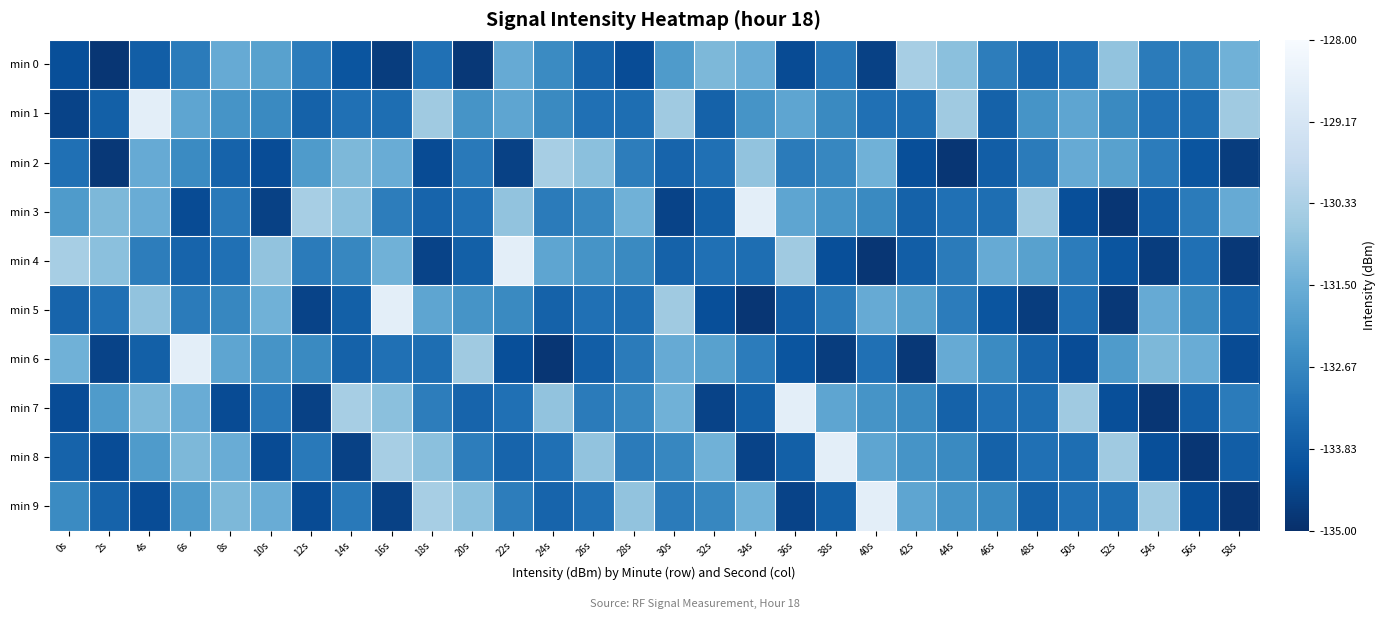

Reading right to left, list all the values displayed in this chart.

min 0: 58s=-131.4	56s=-132.7	54s=-133.0	52s=-130.8	50s=-133.3	48s=-133.6	46s=-132.9	44s=-130.9	42s=-130.4	40s=-134.5	38s=-133.0	36s=-134.3	34s=-131.5	32s=-131.2	30s=-132.1	28s=-134.2	26s=-133.6	24s=-132.6	22s=-131.6	20s=-134.8	18s=-133.3	16s=-134.6	14s=-134.0	12s=-132.9	10s=-131.9	8s=-131.6	6s=-133.0	4s=-133.7	2s=-134.8	0s=-134.2
min 1: 58s=-130.6	56s=-133.3	54s=-133.3	52s=-132.6	50s=-131.8	48s=-132.3	46s=-133.6	44s=-130.6	42s=-133.3	40s=-133.3	38s=-132.6	36s=-131.8	34s=-132.3	32s=-133.6	30s=-130.6	28s=-133.3	26s=-133.3	24s=-132.6	22s=-131.8	20s=-132.3	18s=-130.6	16s=-133.3	14s=-133.3	12s=-133.6	10s=-132.6	8s=-132.3	6s=-131.8	4s=-128.7	2s=-133.7	0s=-134.5
min 2: 58s=-134.6	56s=-134.0	54s=-132.9	52s=-131.9	50s=-131.6	48s=-133.0	46s=-133.7	44s=-134.8	42s=-134.2	40s=-131.4	38s=-132.7	36s=-133.0	34s=-130.8	32s=-133.3	30s=-133.6	28s=-132.9	26s=-130.9	24s=-130.4	22s=-134.5	20s=-133.0	18s=-134.3	16s=-131.5	14s=-131.2	12s=-132.1	10s=-134.2	8s=-133.6	6s=-132.6	4s=-131.6	2s=-134.8	0s=-133.3
min 3: 58s=-131.6	56s=-133.0	54s=-133.7	52s=-134.8	50s=-134.2	48s=-130.6	46s=-133.3	44s=-133.3	42s=-133.6	40s=-132.6	38s=-132.3	36s=-131.8	34s=-128.7	32s=-133.7	30s=-134.5	28s=-131.4	26s=-132.7	24s=-133.0	22s=-130.8	20s=-133.3	18s=-133.6	16s=-132.9	14s=-130.9	12s=-130.4	10s=-134.5	8s=-133.0	6s=-134.3	4s=-131.5	2s=-131.2	0s=-132.1
min 4: 58s=-134.8	56s=-133.3	54s=-134.6	52s=-134.0	50s=-132.9	48s=-131.9	46s=-131.6	44s=-133.0	42s=-133.7	40s=-134.8	38s=-134.2	36s=-130.6	34s=-133.3	32s=-133.3	30s=-133.6	28s=-132.6	26s=-132.3	24s=-131.8	22s=-128.7	20s=-133.7	18s=-134.5	16s=-131.4	14s=-132.7	12s=-133.0	10s=-130.8	8s=-133.3	6s=-133.6	4s=-132.9	2s=-130.9	0s=-130.4
min 5: 58s=-133.6	56s=-132.6	54s=-131.6	52s=-134.8	50s=-133.3	48s=-134.6	46s=-134.0	44s=-132.9	42s=-131.9	40s=-131.6	38s=-133.0	36s=-133.7	34s=-134.8	32s=-134.2	30s=-130.6	28s=-133.3	26s=-133.3	24s=-133.6	22s=-132.6	20s=-132.3	18s=-131.8	16s=-128.7	14s=-133.7	12s=-134.5	10s=-131.4	8s=-132.7	6s=-133.0	4s=-130.8	2s=-133.3	0s=-133.6
min 6: 58s=-134.3	56s=-131.5	54s=-131.2	52s=-132.1	50s=-134.2	48s=-133.6	46s=-132.6	44s=-131.6	42s=-134.8	40s=-133.3	38s=-134.6	36s=-134.0	34s=-132.9	32s=-131.9	30s=-131.6	28s=-133.0	26s=-133.7	24s=-134.8	22s=-134.2	20s=-130.6	18s=-133.3	16s=-133.3	14s=-133.6	12s=-132.6	10s=-132.3	8s=-131.8	6s=-128.7	4s=-133.7	2s=-134.5	0s=-131.4
min 7: 58s=-133.0	56s=-133.7	54s=-134.8	52s=-134.2	50s=-130.6	48s=-133.3	46s=-133.3	44s=-133.6	42s=-132.6	40s=-132.3	38s=-131.8	36s=-128.7	34s=-133.7	32s=-134.5	30s=-131.4	28s=-132.7	26s=-133.0	24s=-130.8	22s=-133.3	20s=-133.6	18s=-132.9	16s=-130.9	14s=-130.4	12s=-134.5	10s=-133.0	8s=-134.3	6s=-131.5	4s=-131.2	2s=-132.1	0s=-134.2
min 8: 58s=-133.7	56s=-134.8	54s=-134.2	52s=-130.6	50s=-133.3	48s=-133.3	46s=-133.6	44s=-132.6	42s=-132.3	40s=-131.8	38s=-128.7	36s=-133.7	34s=-134.5	32s=-131.4	30s=-132.7	28s=-133.0	26s=-130.8	24s=-133.3	22s=-133.6	20s=-132.9	18s=-130.9	16s=-130.4	14s=-134.5	12s=-133.0	10s=-134.3	8s=-131.5	6s=-131.2	4s=-132.1	2s=-134.2	0s=-133.6
min 9: 58s=-134.8	56s=-134.2	54s=-130.6	52s=-133.3	50s=-133.3	48s=-133.6	46s=-132.6	44s=-132.3	42s=-131.8	40s=-128.7	38s=-133.7	36s=-134.5	34s=-131.4	32s=-132.7	30s=-133.0	28s=-130.8	26s=-133.3	24s=-133.6	22s=-132.9	20s=-130.9	18s=-130.4	16s=-134.5	14s=-133.0	12s=-134.3	10s=-131.5	8s=-131.2	6s=-132.1	4s=-134.2	2s=-133.6	0s=-132.6